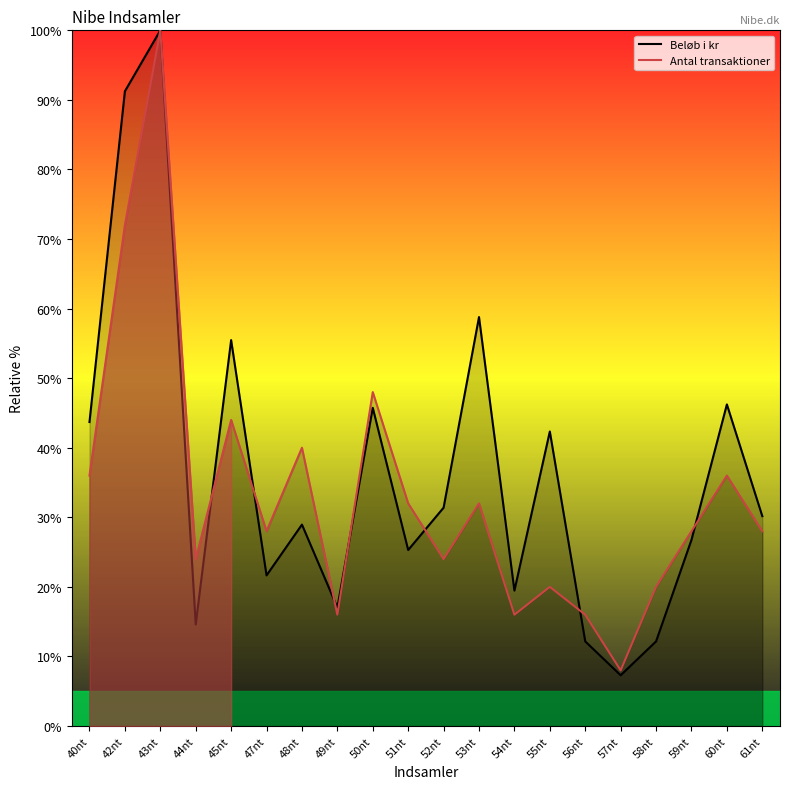

Read the Antal transaktioner value at 42nt.

72.0